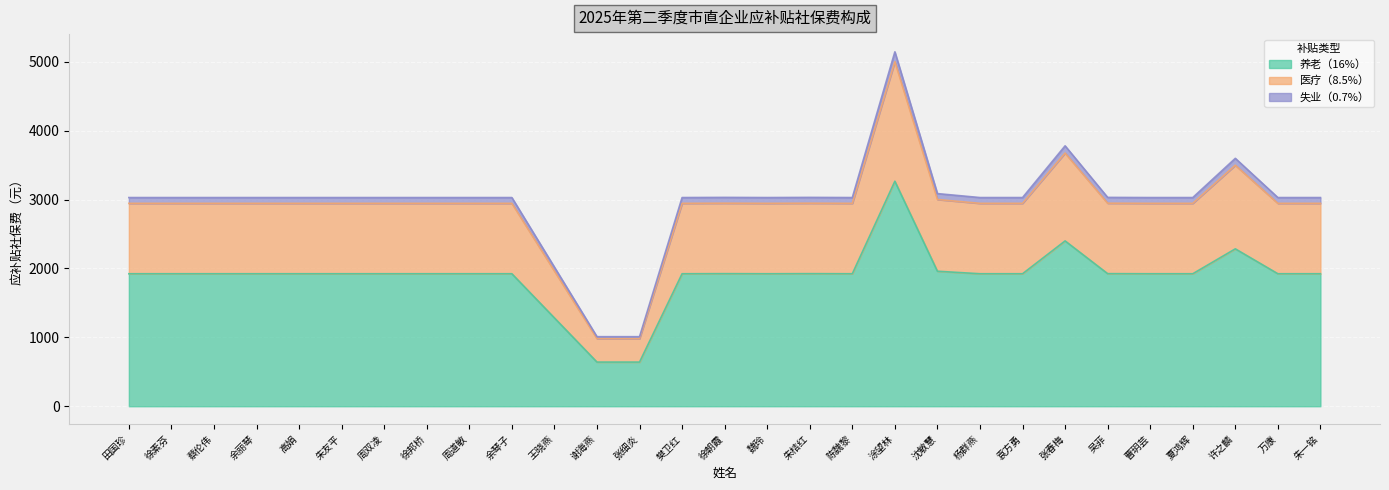

True or false: 医疗（8.5%） and 失业（0.7%） intersect in this chart.

False